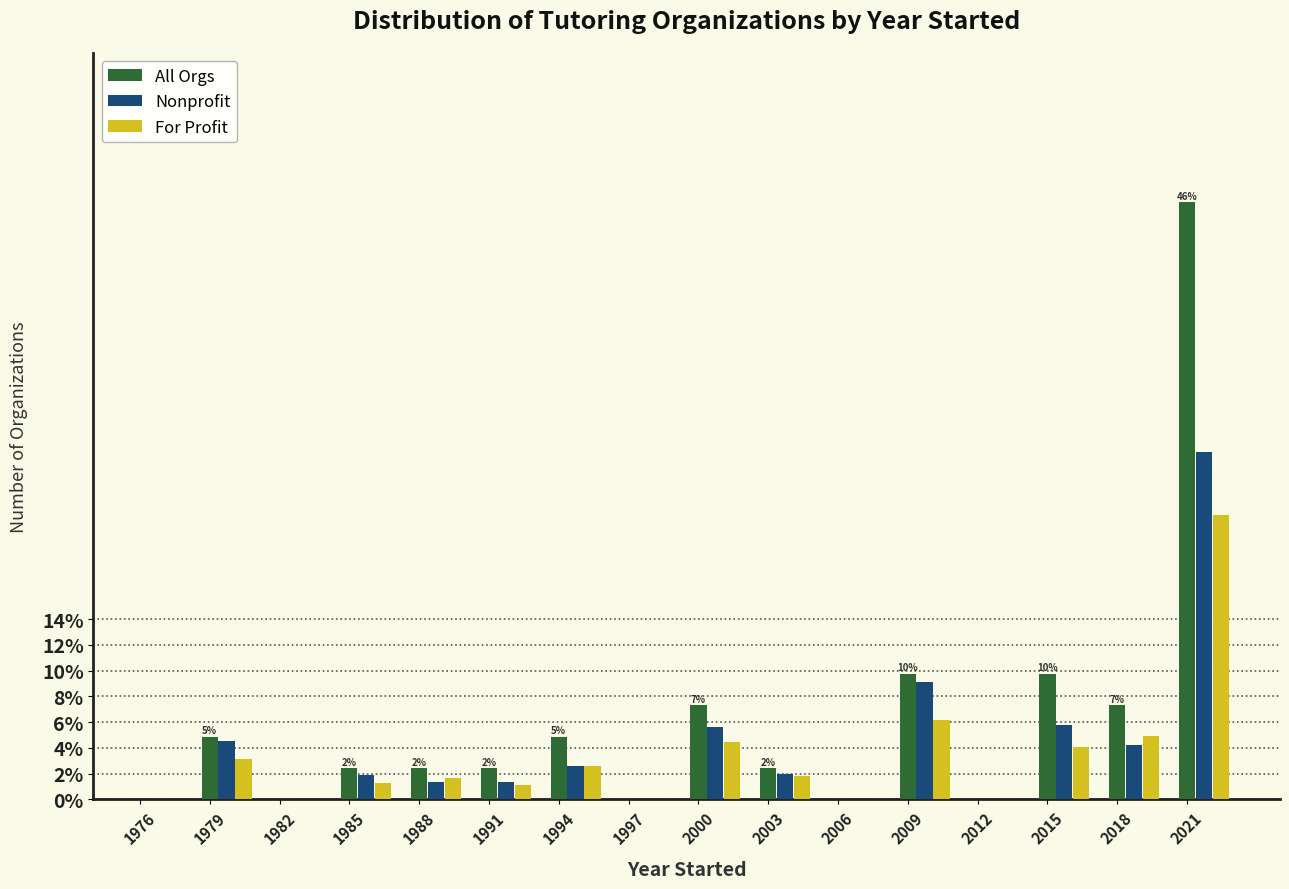

Which category has the highest value in the All Orgs series?

2021